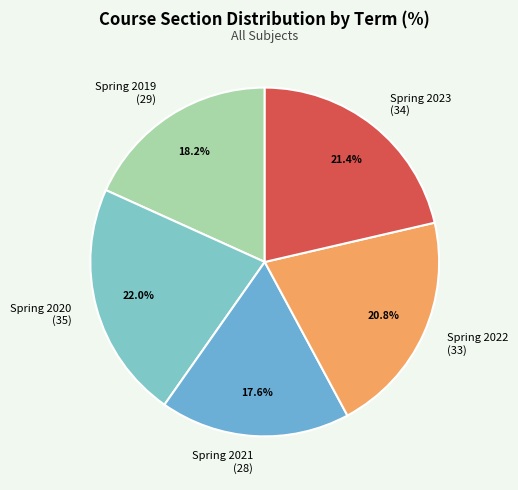

Combined, do Spring 2019 and Spring 2023 account for over 50%?

No